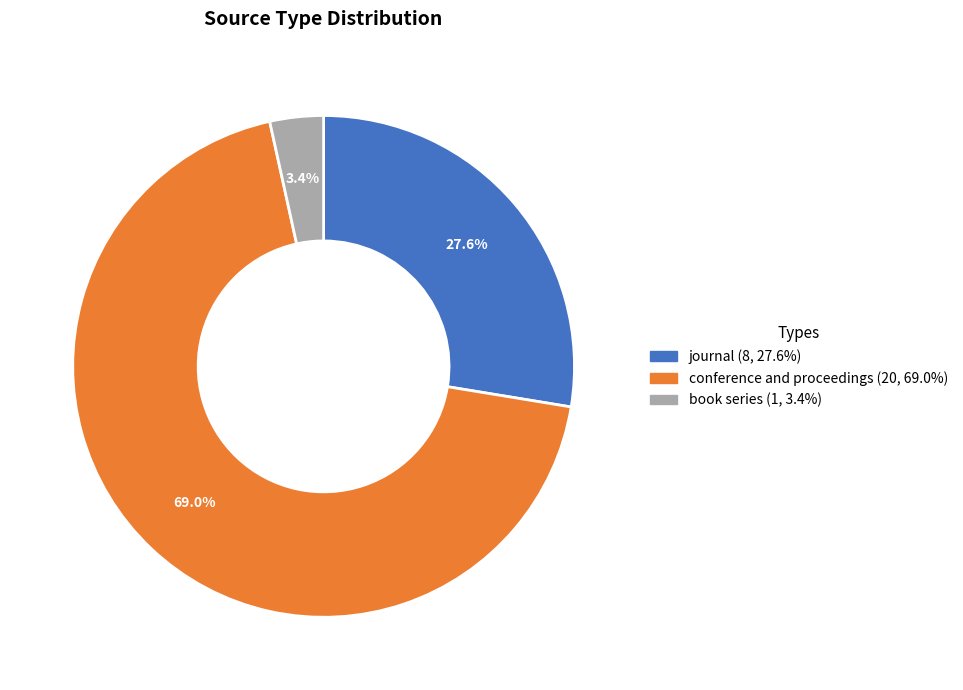

To the nearest percent, what is the difference between the journal and book series slice percentages?

24%